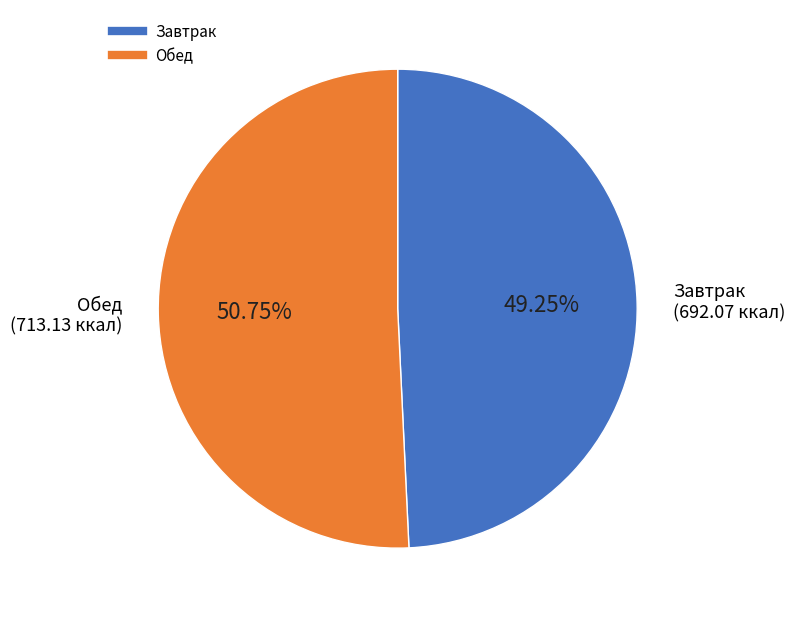

Is there a majority slice in this chart?

Yes